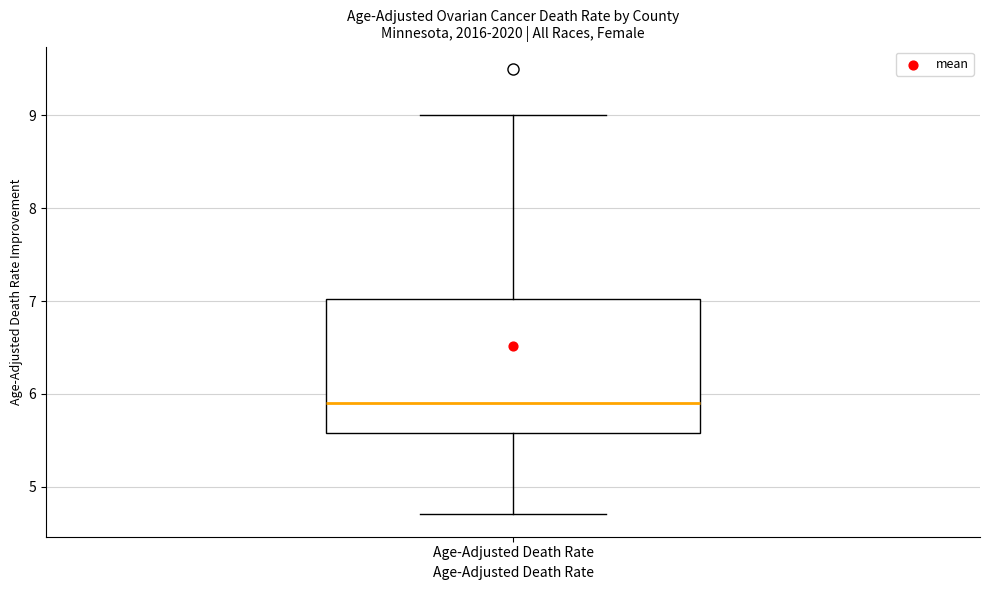

Where is the upper edge of the box for Age-Adjusted Death Rate on the y-axis? The values are not printed on the chart, so give them approximately, as read against the axis.

7.0